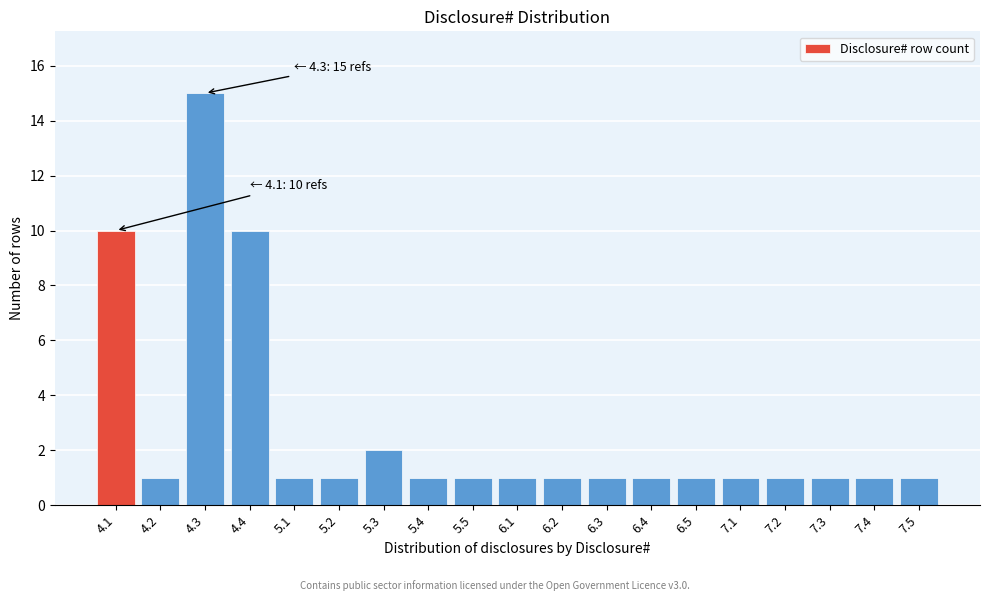

Reading left to right, transcribe all the data shown in this chart.

4.1=10	4.2=1	4.3=15	4.4=10	5.1=1	5.2=1	5.3=2	5.4=1	5.5=1	6.1=1	6.2=1	6.3=1	6.4=1	6.5=1	7.1=1	7.2=1	7.3=1	7.4=1	7.5=1